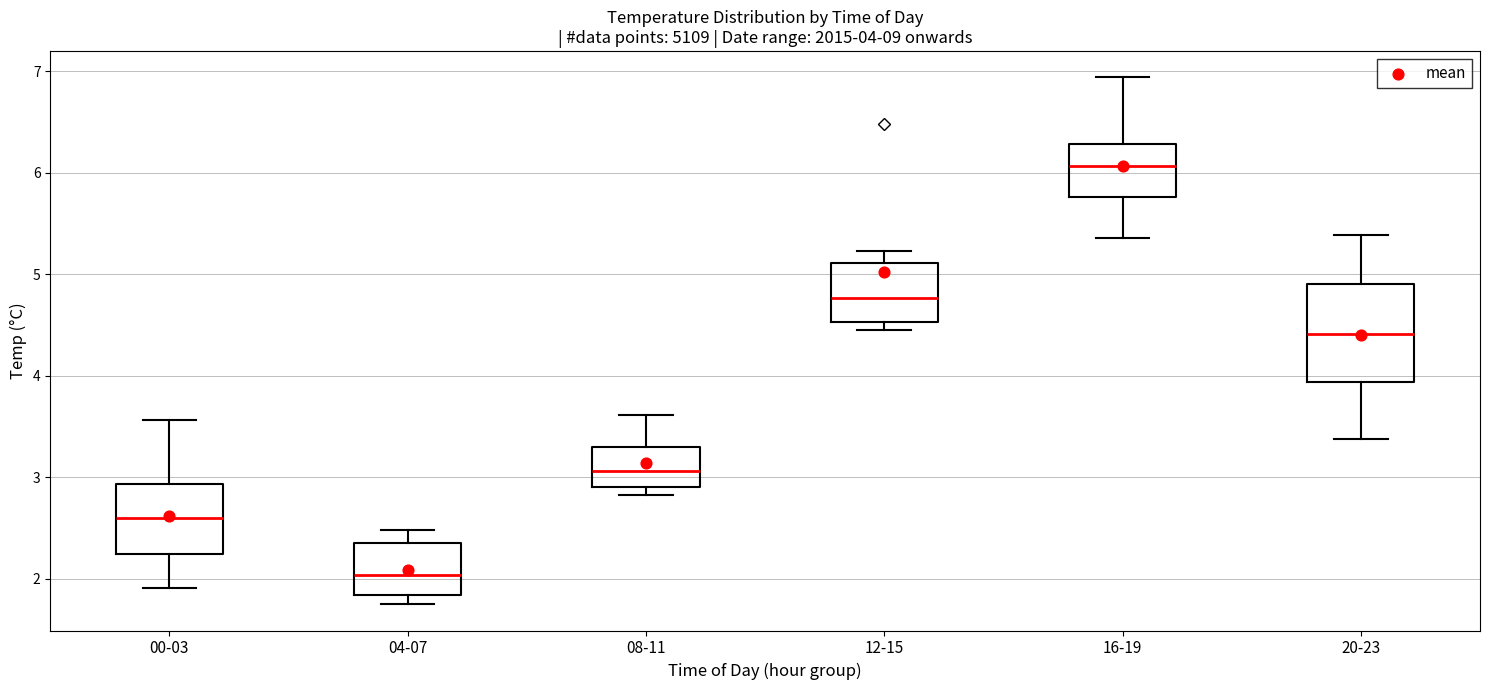

Which box is the tallest, from its lower edge to its upper edge?

20-23